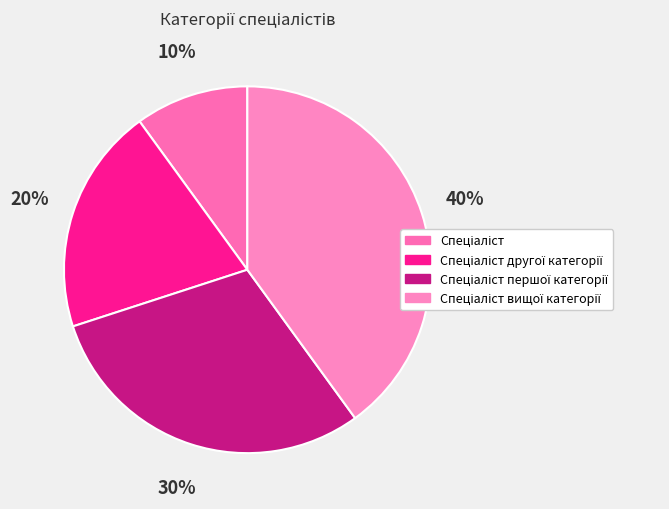

How many slices are in this pie chart?

4